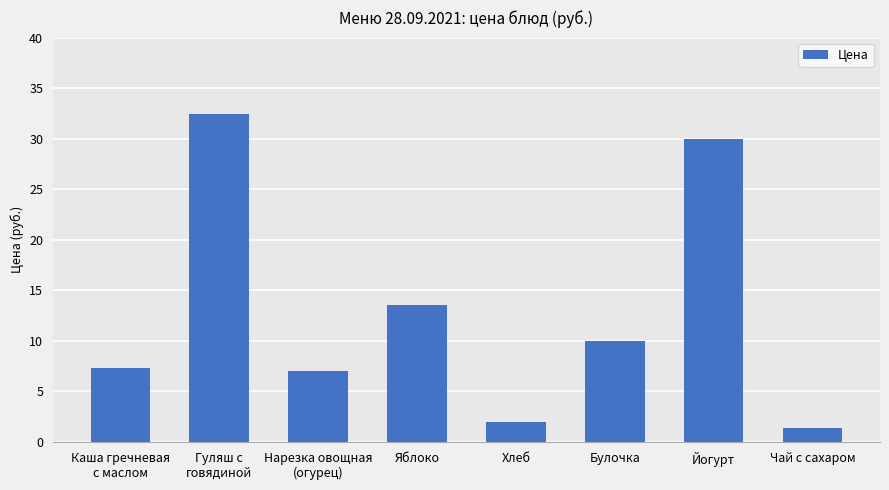

What is the sum of all values?

103.6